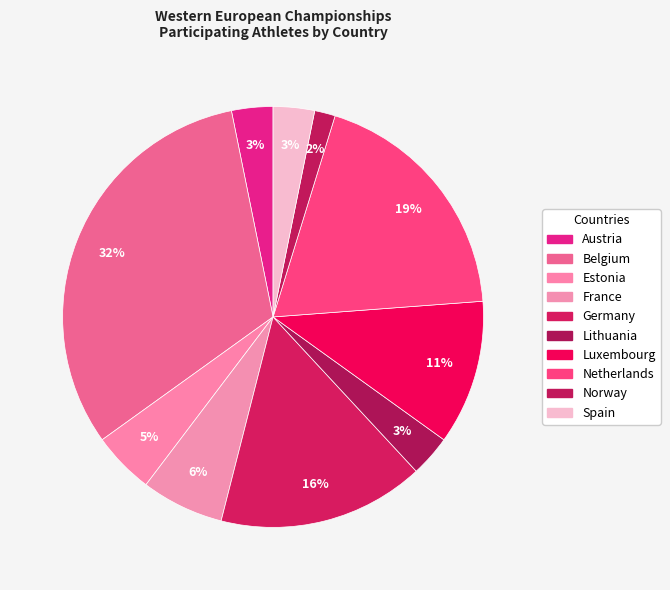

How many slices are in this pie chart?

10